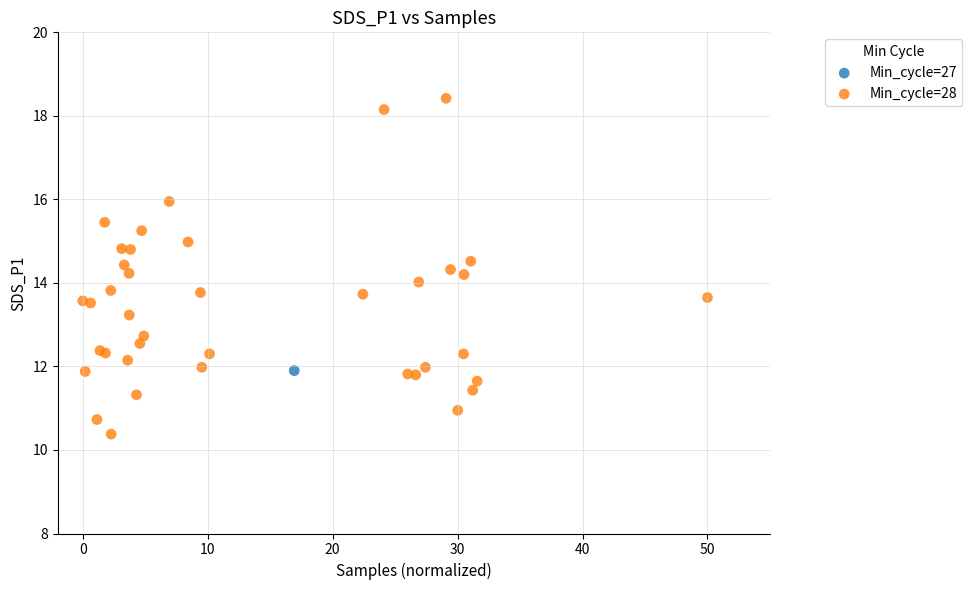

What are all the series names shown in the legend?

Min_cycle=27, Min_cycle=28